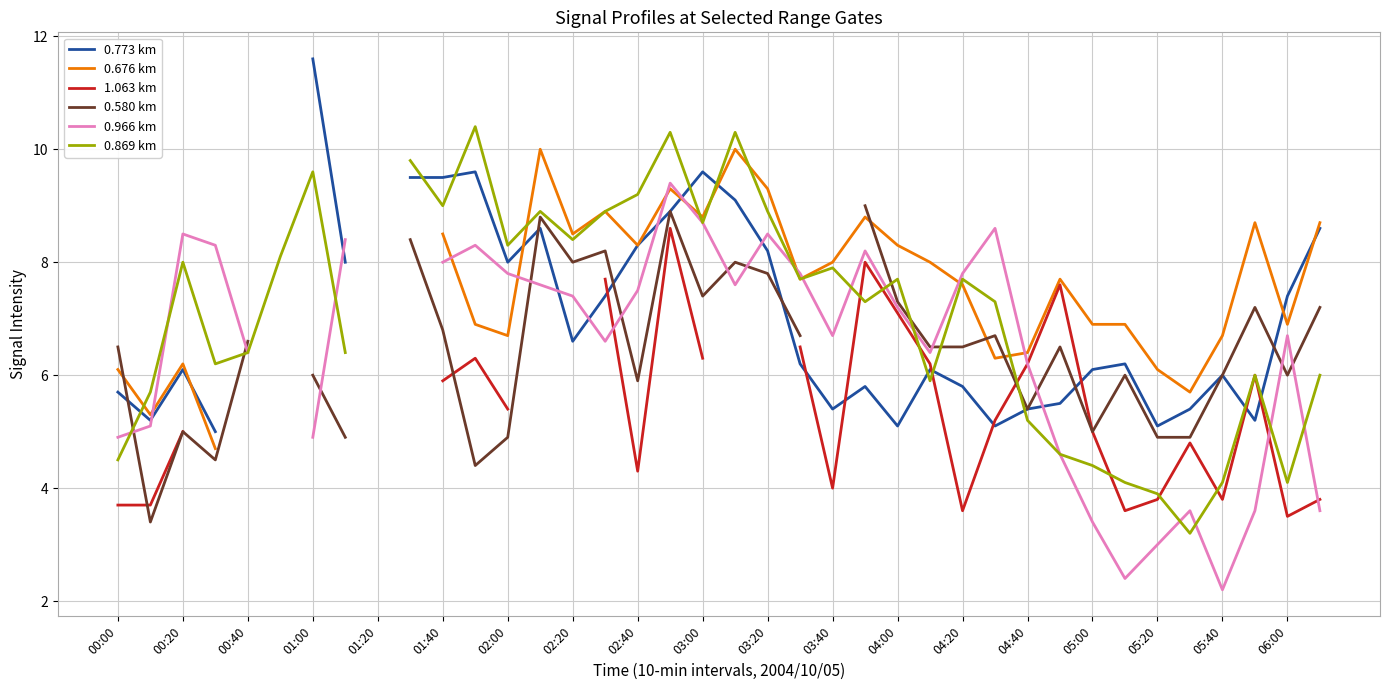

What are all the series names shown in the legend?

0.773 km, 0.676 km, 1.063 km, 0.580 km, 0.966 km, 0.869 km